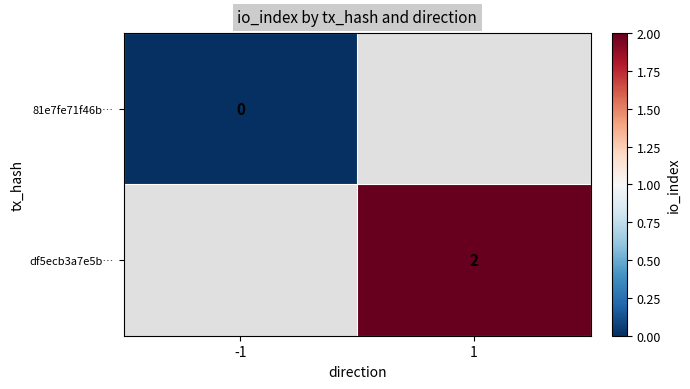

How many series are shown in this chart?

2